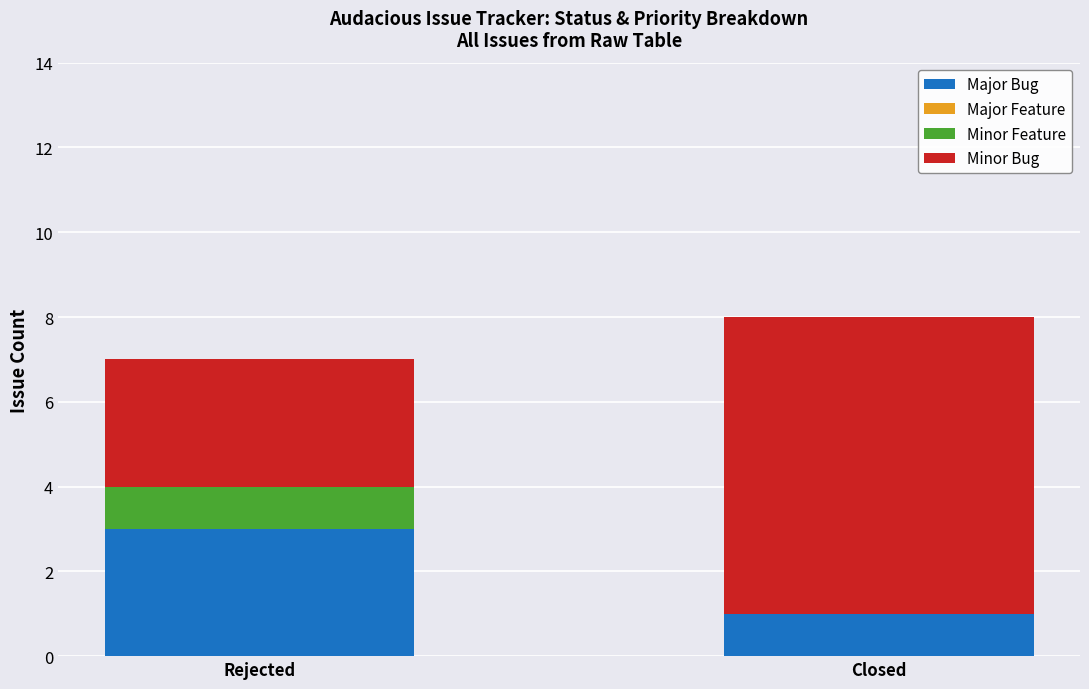

The Major Bug series shows 0 at Closed. True or false?

False